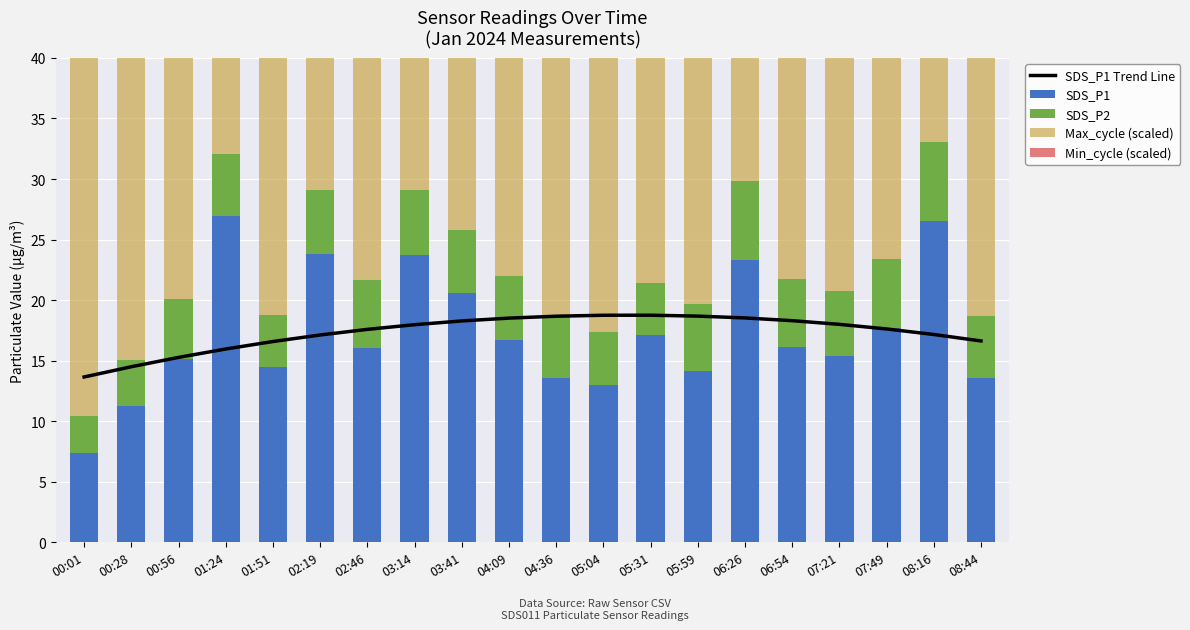

Is the value of SDS_P1 Trend Line at 03:14 greater than the value of Min_cycle (scaled) at 03:14?

Yes